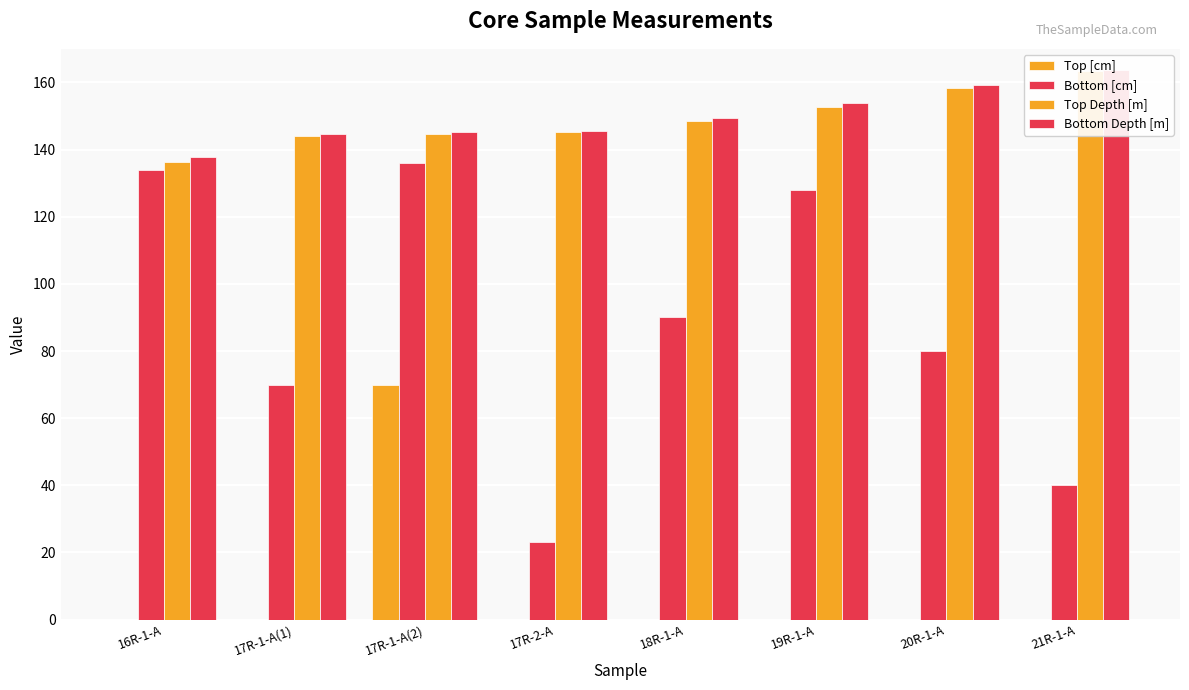

Which category has the lowest value in the Top [cm] series?

16R-1-A